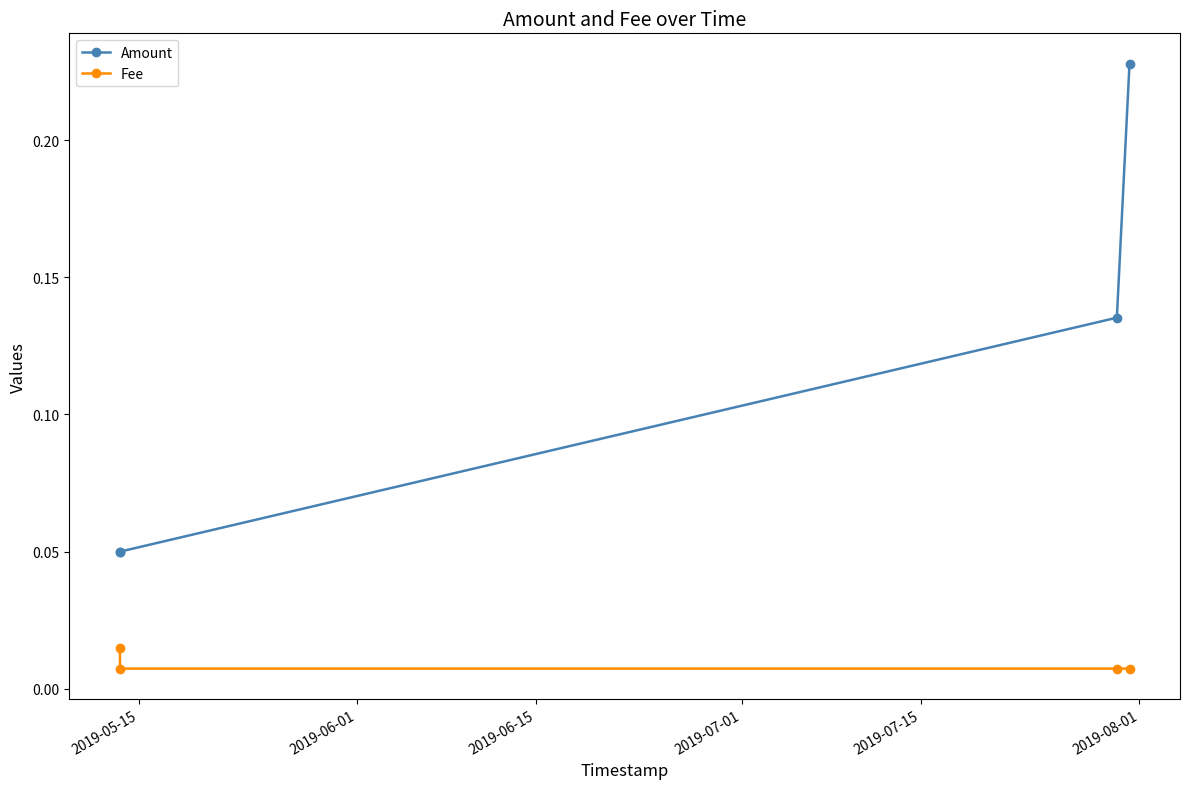

How many Amount values are between 0 and 1?

4